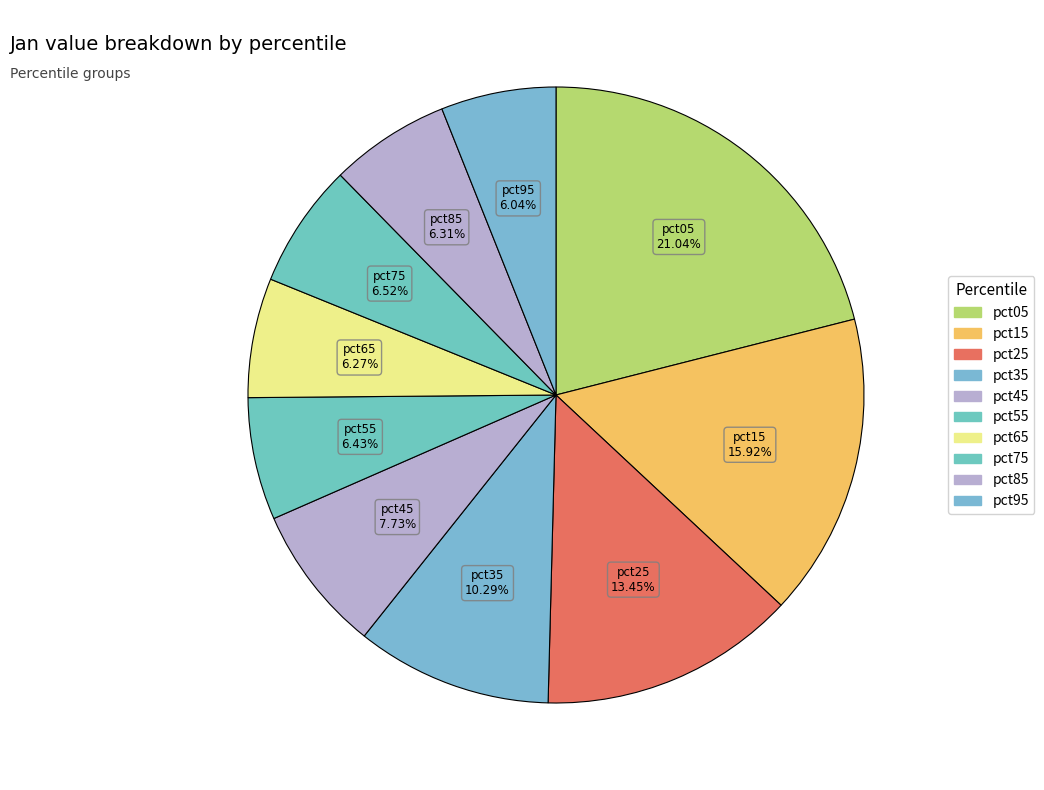

What is the largest slice in the pie chart?

pct05